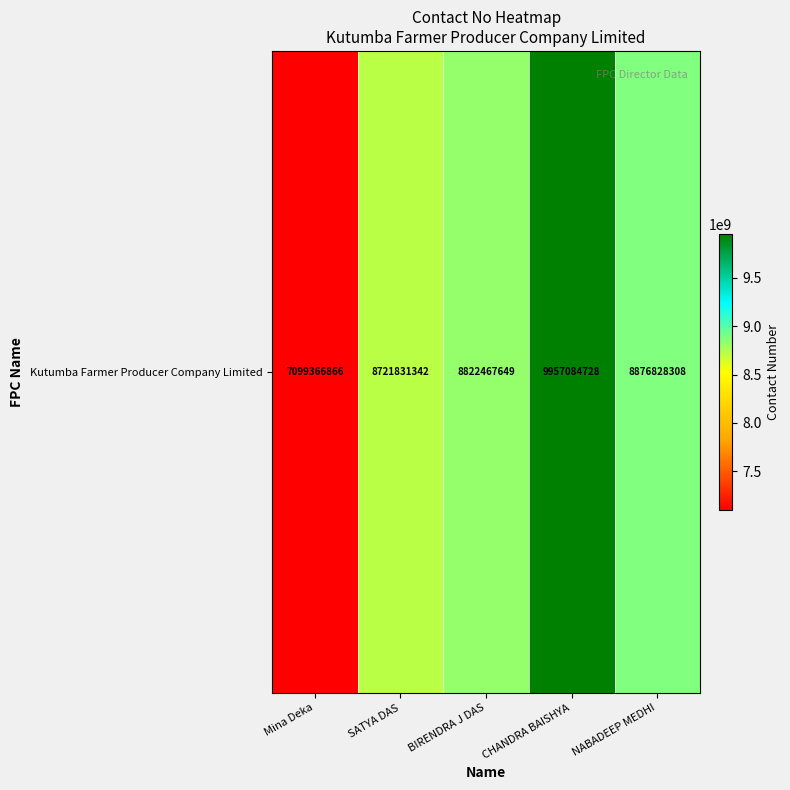

What is the sum of all values?

43477578893